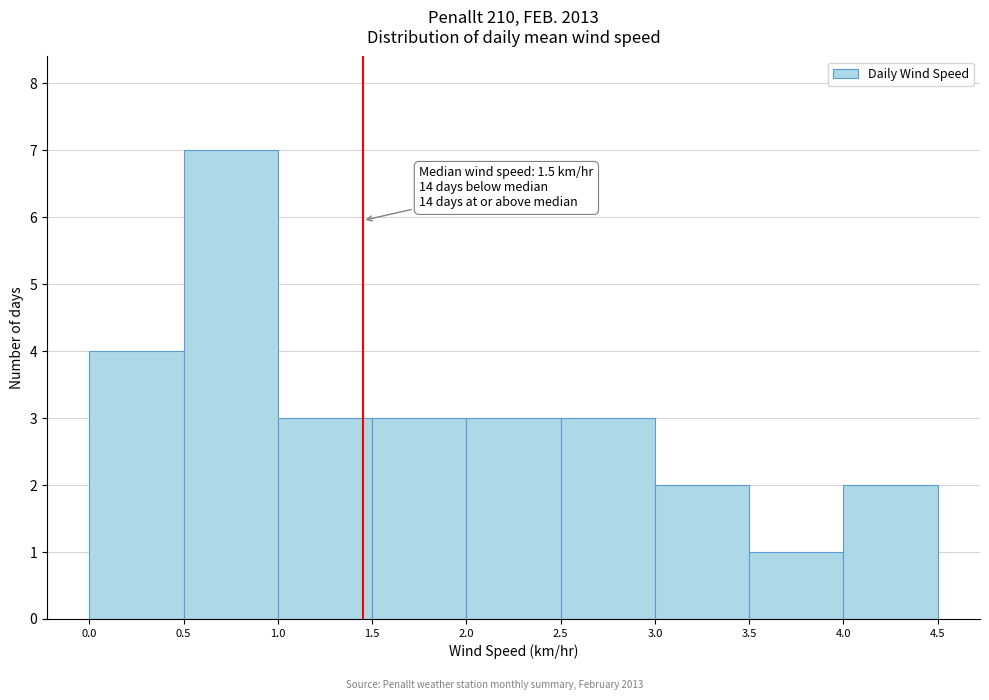

Over which range of the x-axis is the bar tallest?

0.5 to 1.0